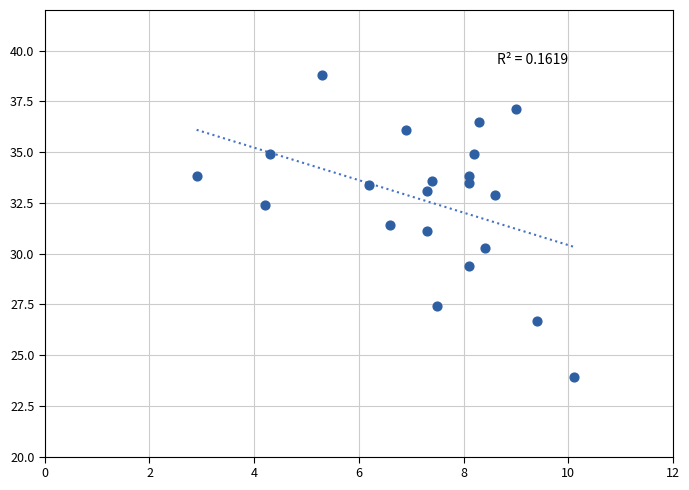

What is the range of Y values (max minus min)?

14.9